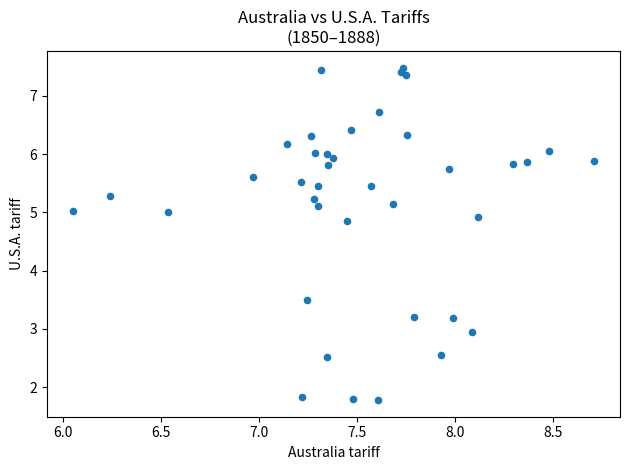

What Y value in the scatter plot is closest to 4?

3.5